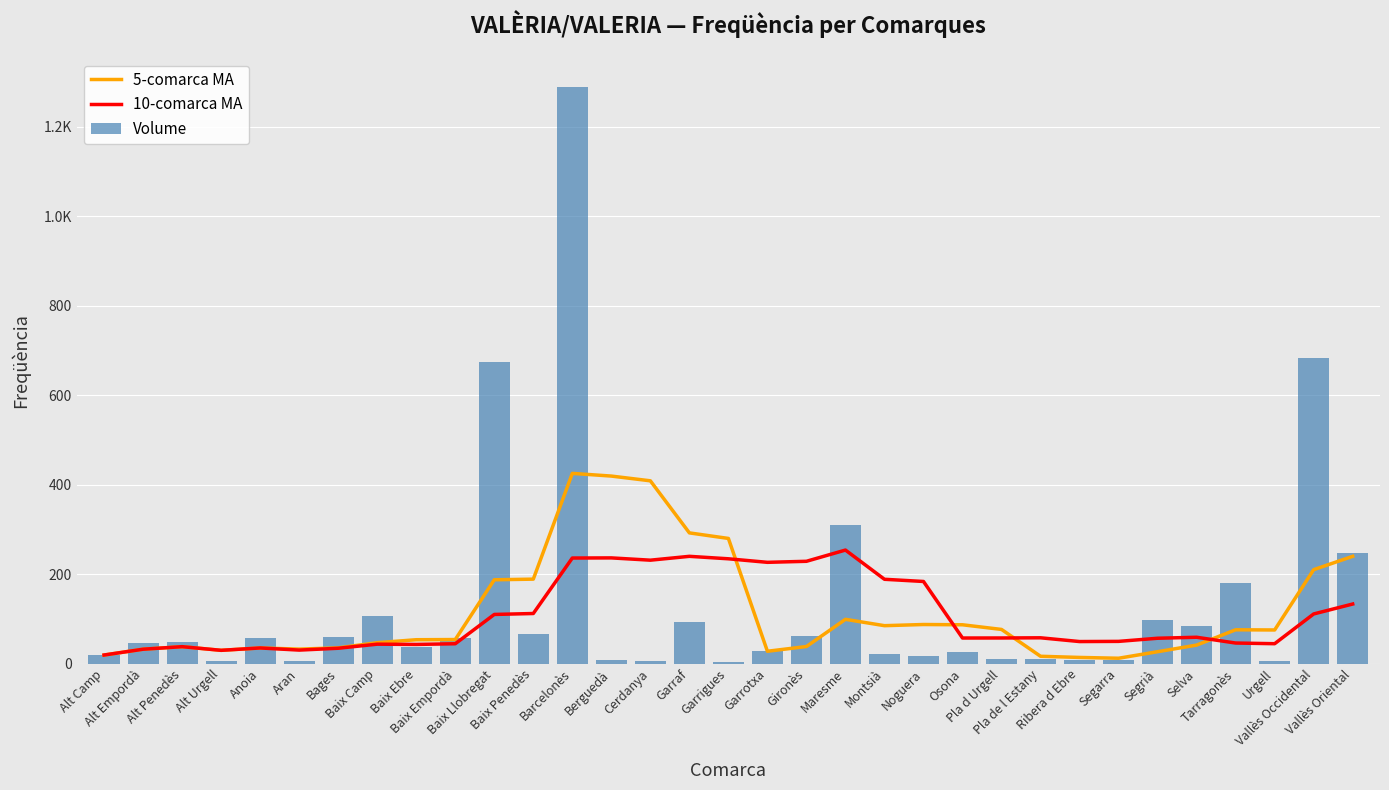

What is the label of the 16th bar from the right?

Garrotxa